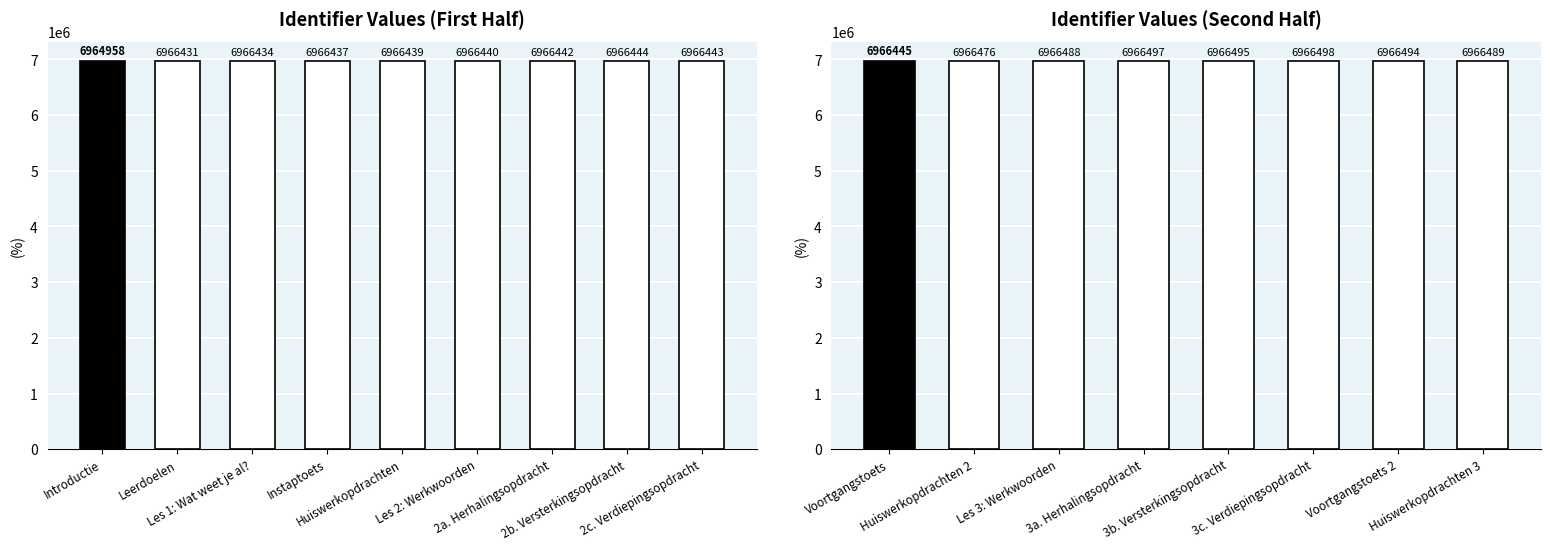

Is it true that the value at 3a. Herhalingsopdracht is 10573169?

False